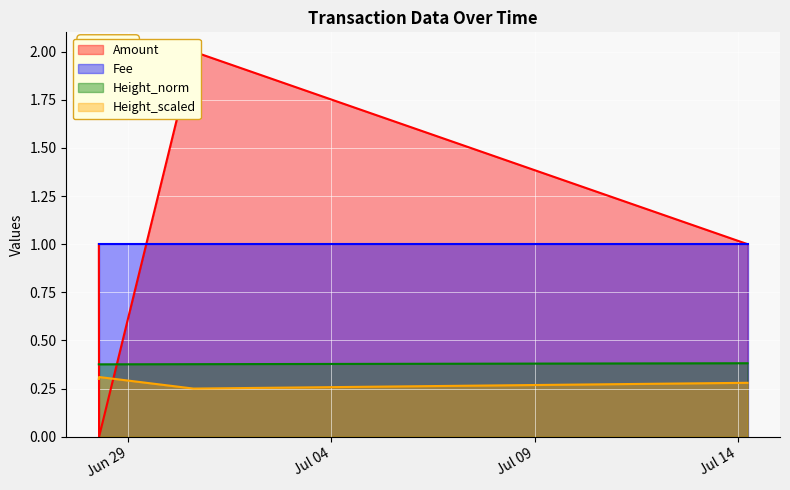

True or false: Height_norm and Height_scaled intersect in this chart.

False